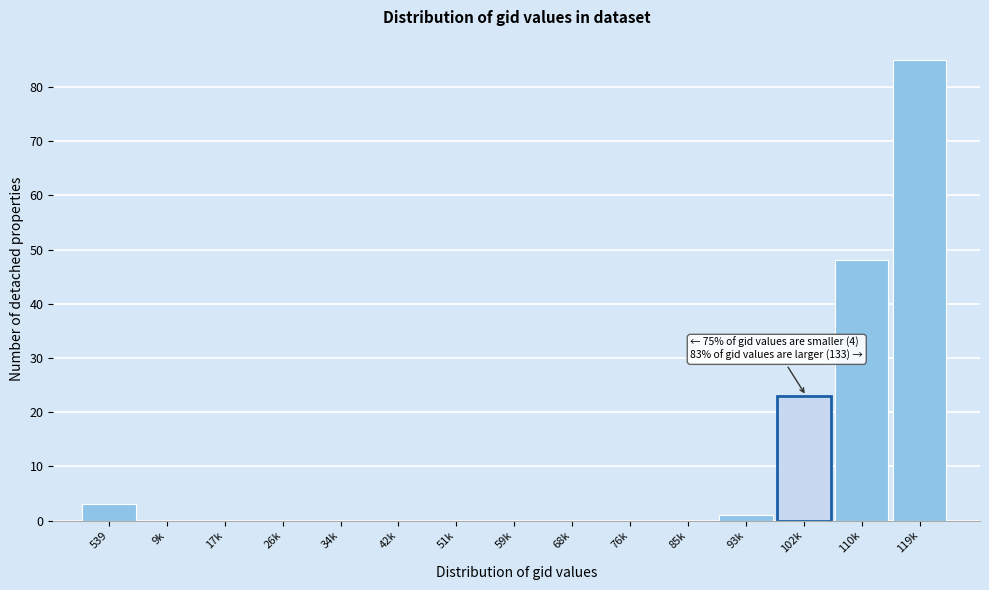

Reading left to right, what are all the values shown in this chart?

539=3	9k=0	17k=0	26k=0	34k=0	42k=0	51k=0	59k=0	68k=0	76k=0	85k=0	93k=1	102k=23	110k=48	119k=85